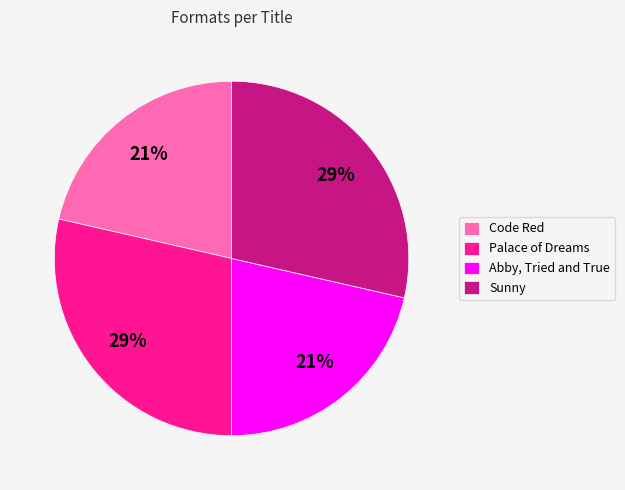

Combined, do Sunny and Palace of Dreams account for over 50%?

Yes